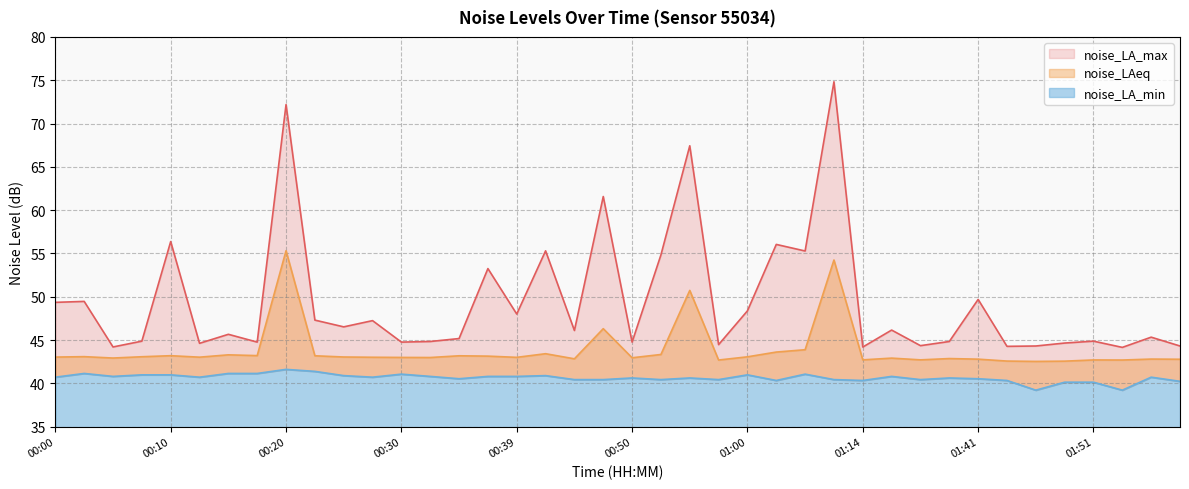

Reading left to right, transcribe all the data shown in this chart.

noise_LA_max: 00:00=49.4	00:03=49.5	00:05=44.2	00:08=44.9	00:10=56.4	00:13=44.6	00:15=45.7	00:17=44.8	00:20=72.2	00:22=47.3	00:25=46.5	00:27=47.2	00:30=44.8	00:32=44.8	00:34=45.2	00:37=53.2	00:39=48.0	00:42=55.3	00:44=46.1	00:47=61.6	00:50=44.8	00:53=54.8	00:55=67.4	00:58=44.5	01:00=48.4	01:03=56.0	01:05=55.3	01:08=74.8	01:14=44.2	01:17=46.1	01:26=44.4	01:35=44.8	01:41=49.7	01:43=44.3	01:46=44.3	01:49=44.6	01:51=44.9	01:54=44.1	01:56=45.3	01:59=44.3
noise_LAeq: 00:00=43.0	00:03=43.1	00:05=42.9	00:08=43.1	00:10=43.2	00:13=43.0	00:15=43.3	00:17=43.2	00:20=55.3	00:22=43.2	00:25=43.0	00:27=43.0	00:30=43.0	00:32=43.0	00:34=43.2	00:37=43.1	00:39=43.0	00:42=43.4	00:44=42.8	00:47=46.3	00:50=43.0	00:53=43.3	00:55=50.7	00:58=42.7	01:00=43.1	01:03=43.6	01:05=43.9	01:08=54.2	01:14=42.7	01:17=42.9	01:26=42.7	01:35=42.9	01:41=42.8	01:43=42.6	01:46=42.5	01:49=42.6	01:51=42.7	01:54=42.7	01:56=42.8	01:59=42.8
noise_LA_min: 00:00=40.7	00:03=41.1	00:05=40.8	00:08=41.0	00:10=41.0	00:13=40.7	00:15=41.1	00:17=41.1	00:20=41.6	00:22=41.4	00:25=40.9	00:27=40.7	00:30=41.1	00:32=40.8	00:34=40.5	00:37=40.8	00:39=40.8	00:42=40.9	00:44=40.4	00:47=40.4	00:50=40.6	00:53=40.4	00:55=40.6	00:58=40.4	01:00=41.0	01:03=40.3	01:05=41.1	01:08=40.4	01:14=40.3	01:17=40.8	01:26=40.4	01:35=40.6	01:41=40.5	01:43=40.3	01:46=39.2	01:49=40.1	01:51=40.1	01:54=39.2	01:56=40.7	01:59=40.2